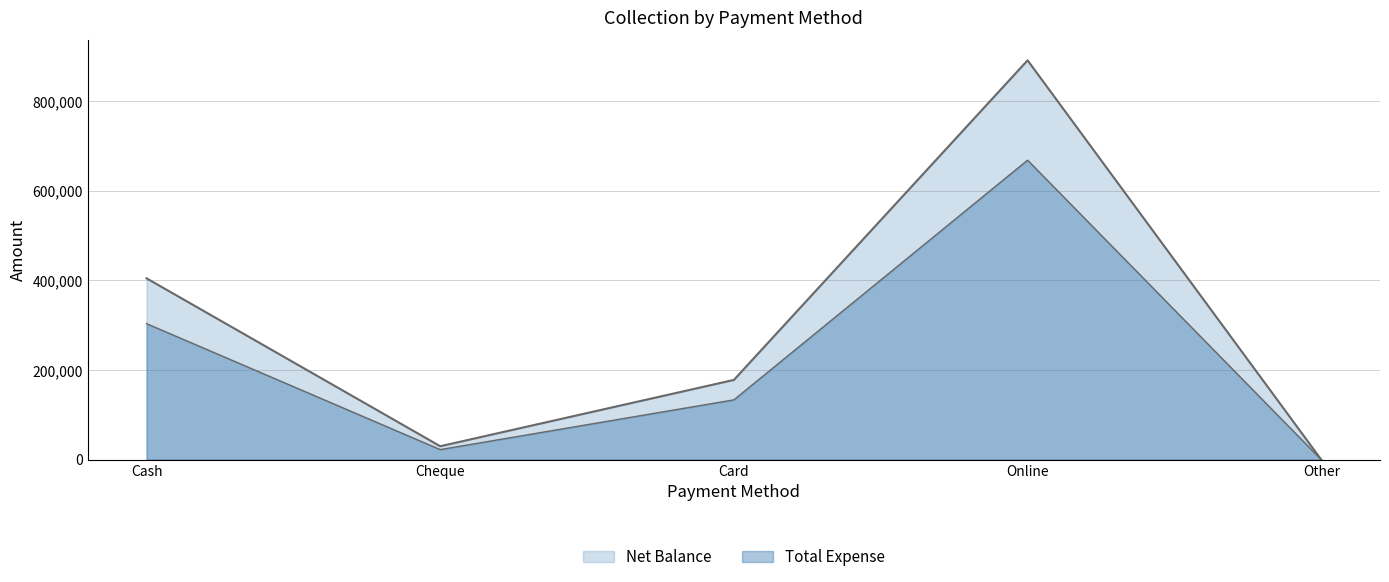

What is the average value?

300810